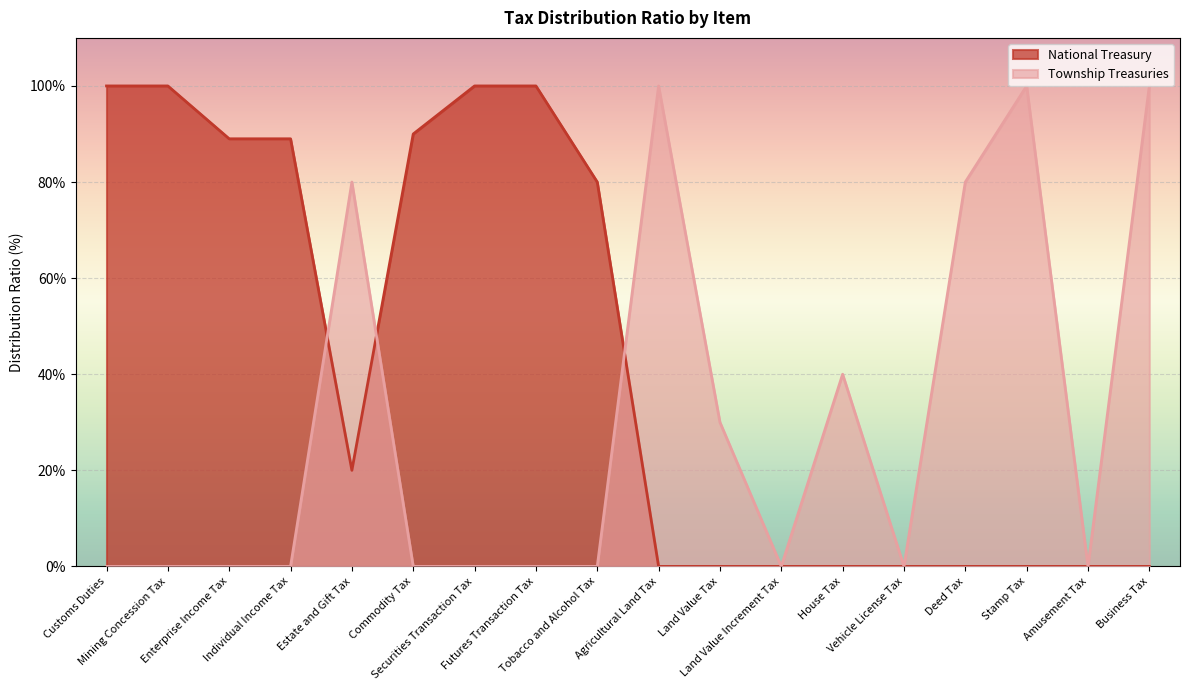

Rank the series at Commodity Tax from highest to lowest value.

National Treasury, Township Treasuries